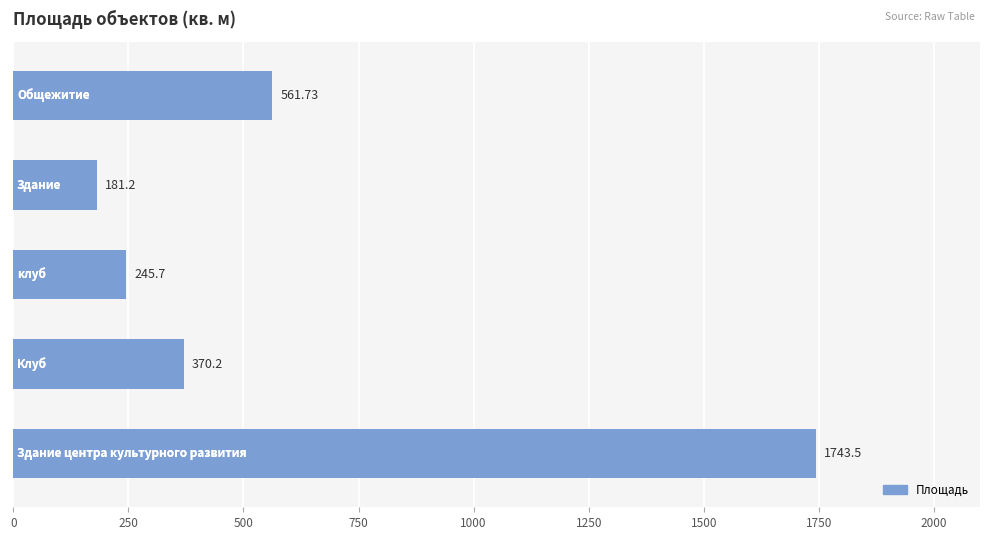

What is the sum of all values?

3102.3